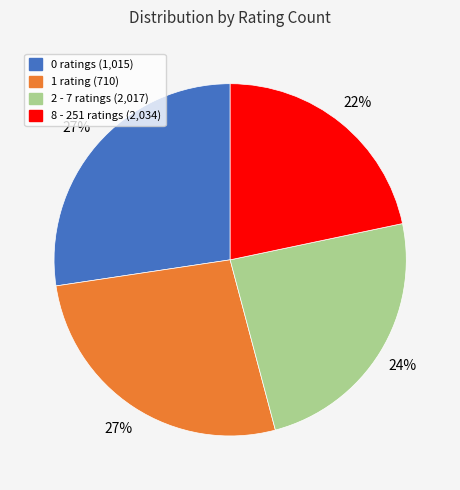

Between 2 - 7 ratings (2,017) and 8 - 251 ratings (2,034), which is larger?

2 - 7 ratings (2,017)